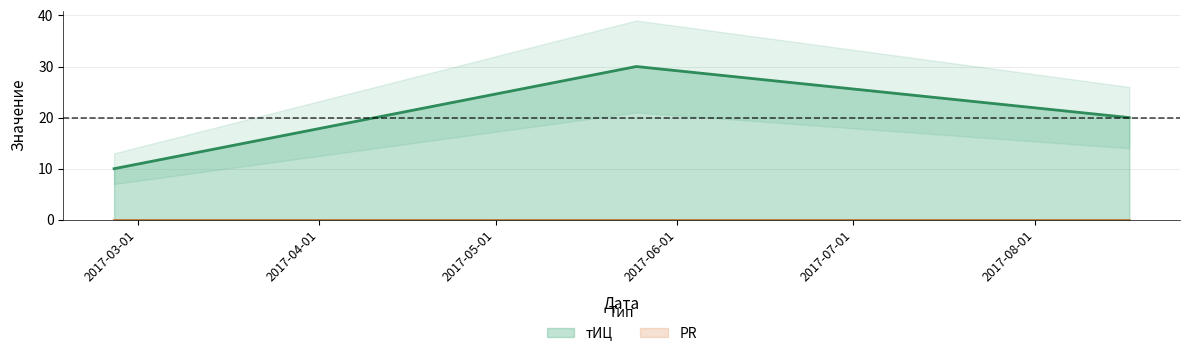

List the labels in order of value, largest first.

2017-05-25, 2017-08-17, 2017-02-25